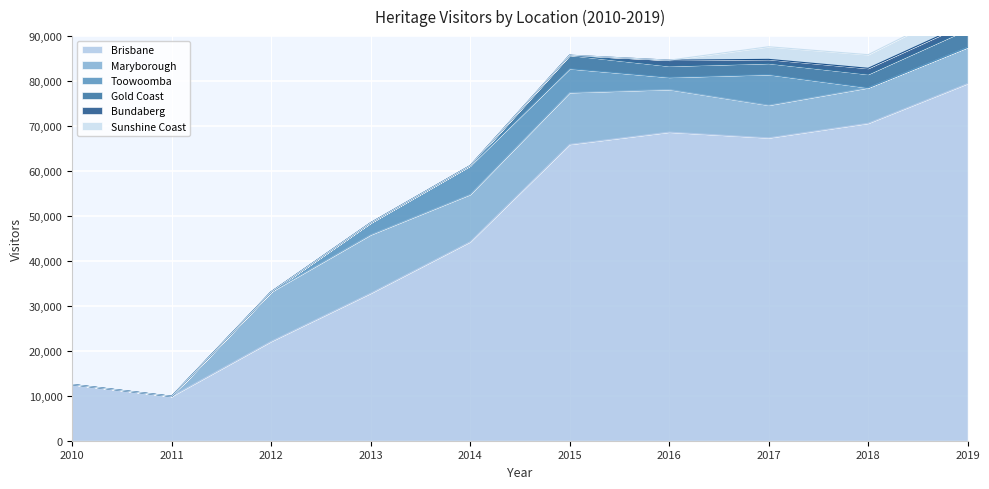

The Maryborough series shows 7157 at 2012. True or false?

False